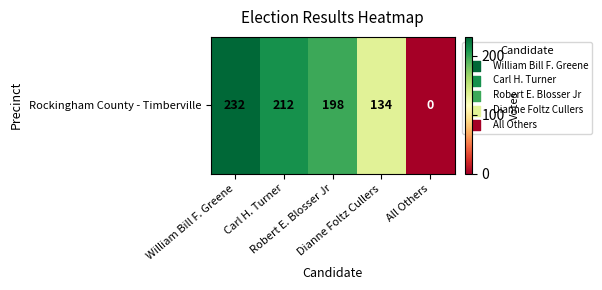

True or false: the data shows 198 at Robert E. Blosser Jr.

True